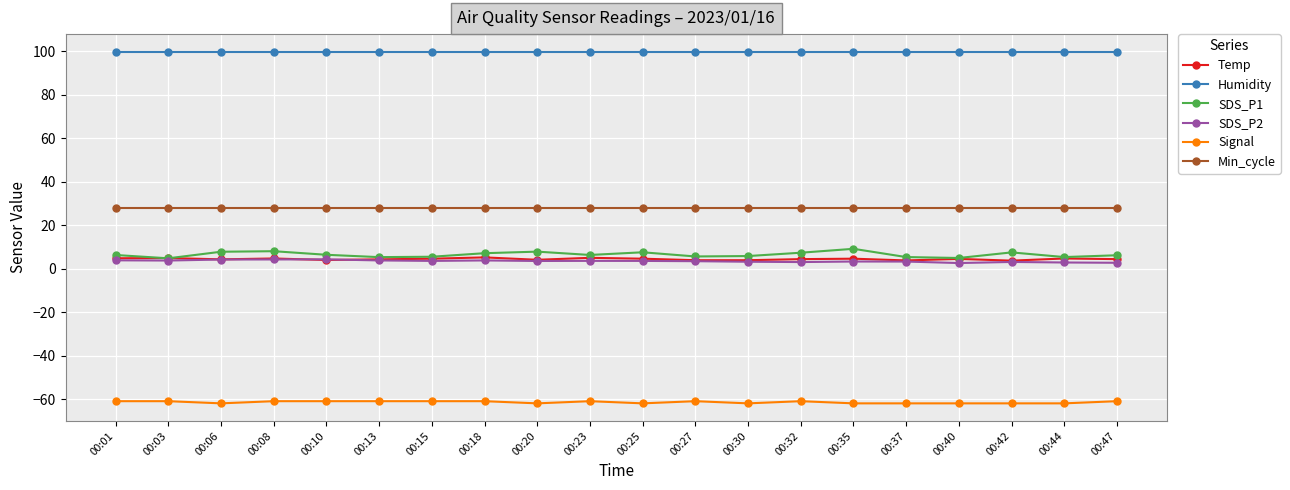

True or false: SDS_P1 has a value of 7.8 at 00:06.

True